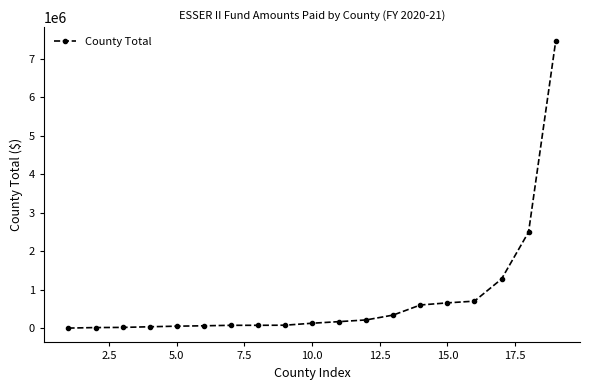

What is the difference between the maximum and minimum values?

7440139